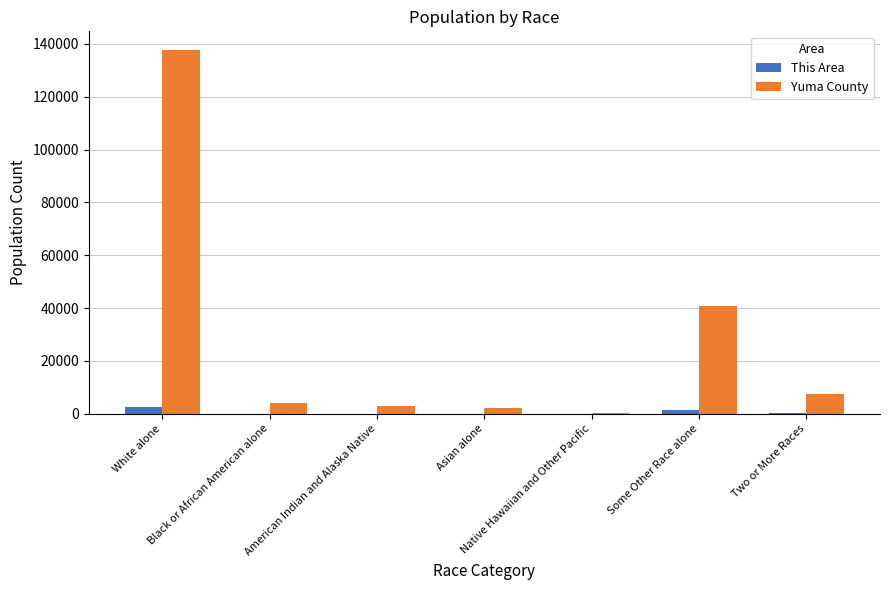

Which series has the largest total across all categories?

Yuma County